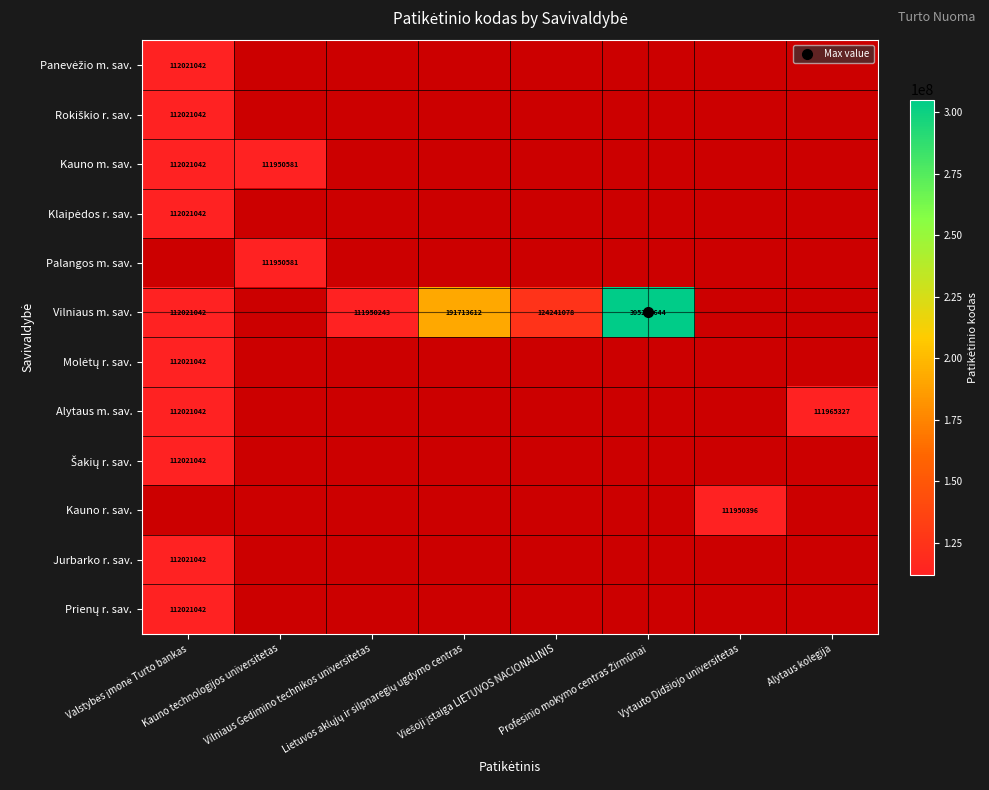

List the series in order of their peak value, lowest first.

Panevėžio m. sav., Rokiškio r. sav., Kauno m. sav., Klaipėdos r. sav., Palangos m. sav., Molėtų r. sav., Alytaus m. sav., Šakių r. sav., Jurbarko r. sav., Vilniaus m. sav., Kauno r. sav., Prienų r. sav.